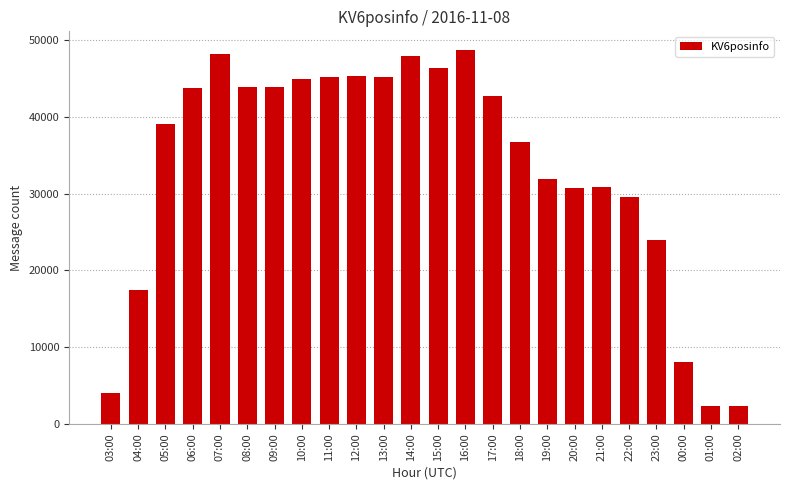

What is the value of the 9th bar from the left?

45186